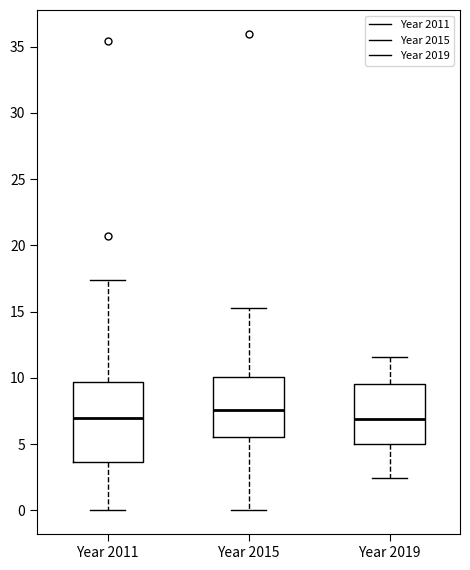

Reading left to right, transcribe this box plot: for each box, give where its median line is, the range the box spans, and where its two whiskers end, as read against the y-axis. The values are not printed on the chart, so give them approximately, as read against the axis.

Year 2011: median 7.0, box 3.5 to 9.5, whiskers 0.0 to 17.5
Year 2015: median 7.5, box 5.5 to 10.0, whiskers 0.0 to 15.5
Year 2019: median 7.0, box 5.0 to 9.5, whiskers 2.5 to 11.5